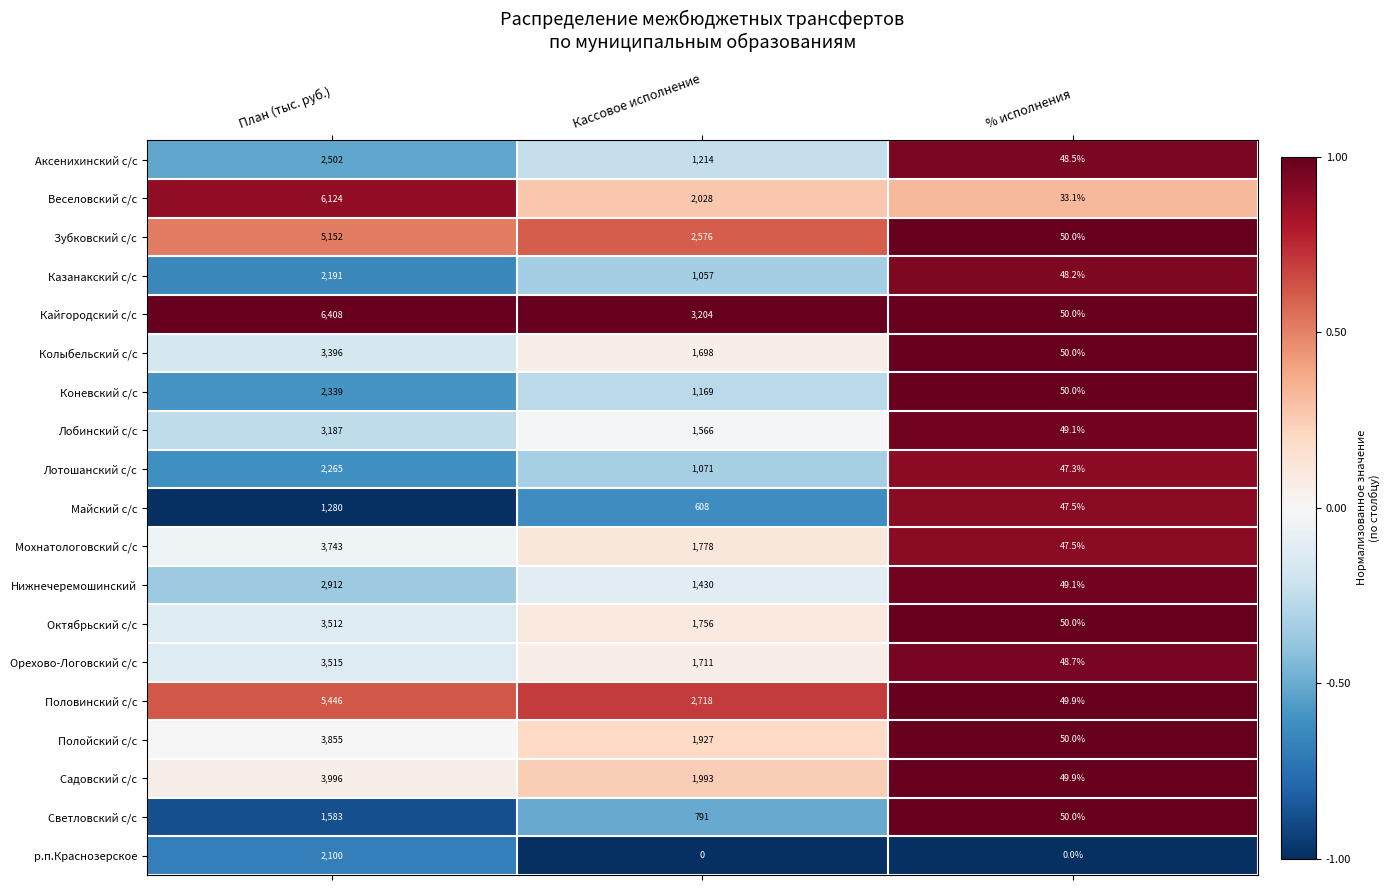

Where is Зубковский с/с nearest to the value 2601?

Кассовое исполнение